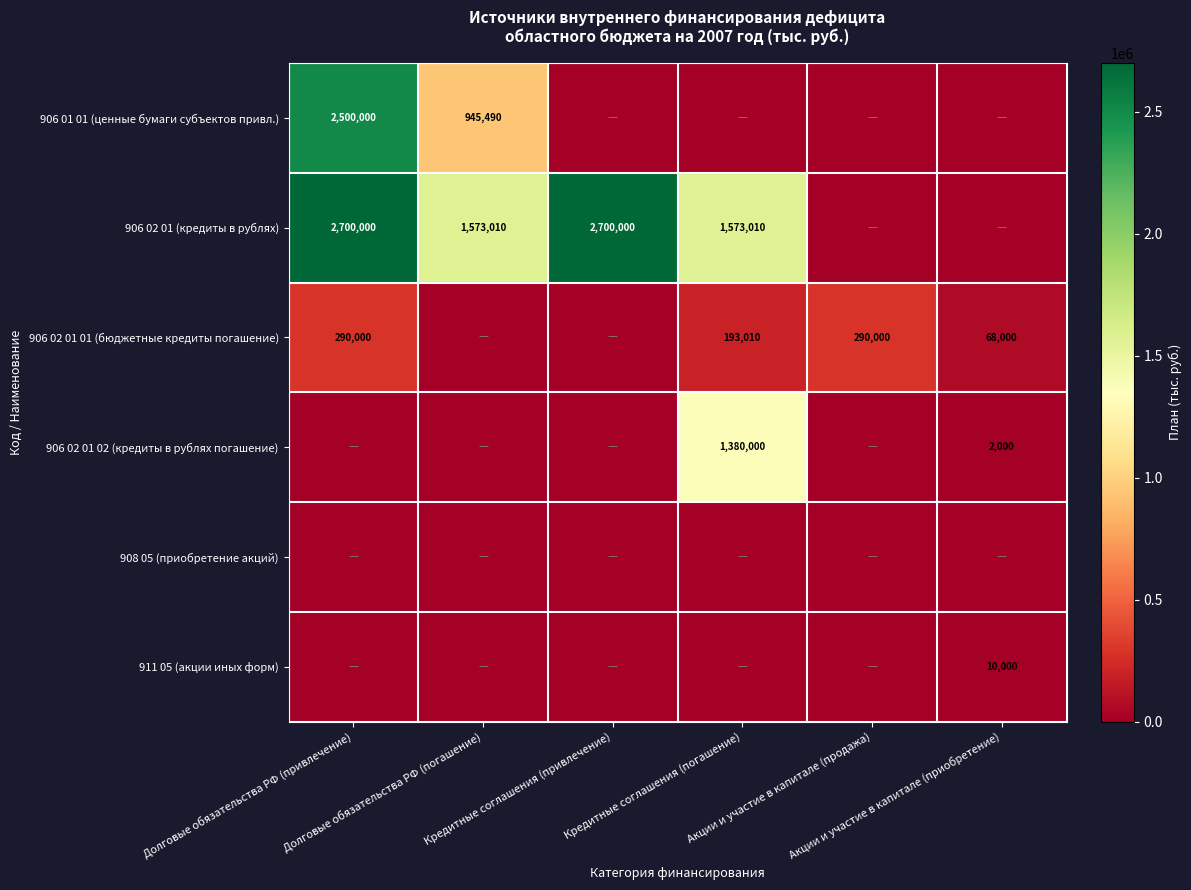

Where is 906 02 01 01 (бюджетные кредиты погашение) nearest to the value 145000?

Кредитные соглашения (погашение)